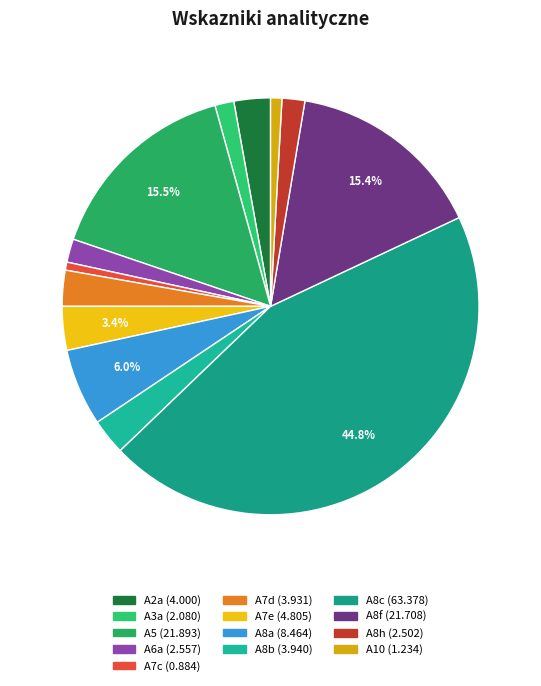

How many slices are in this pie chart?

13